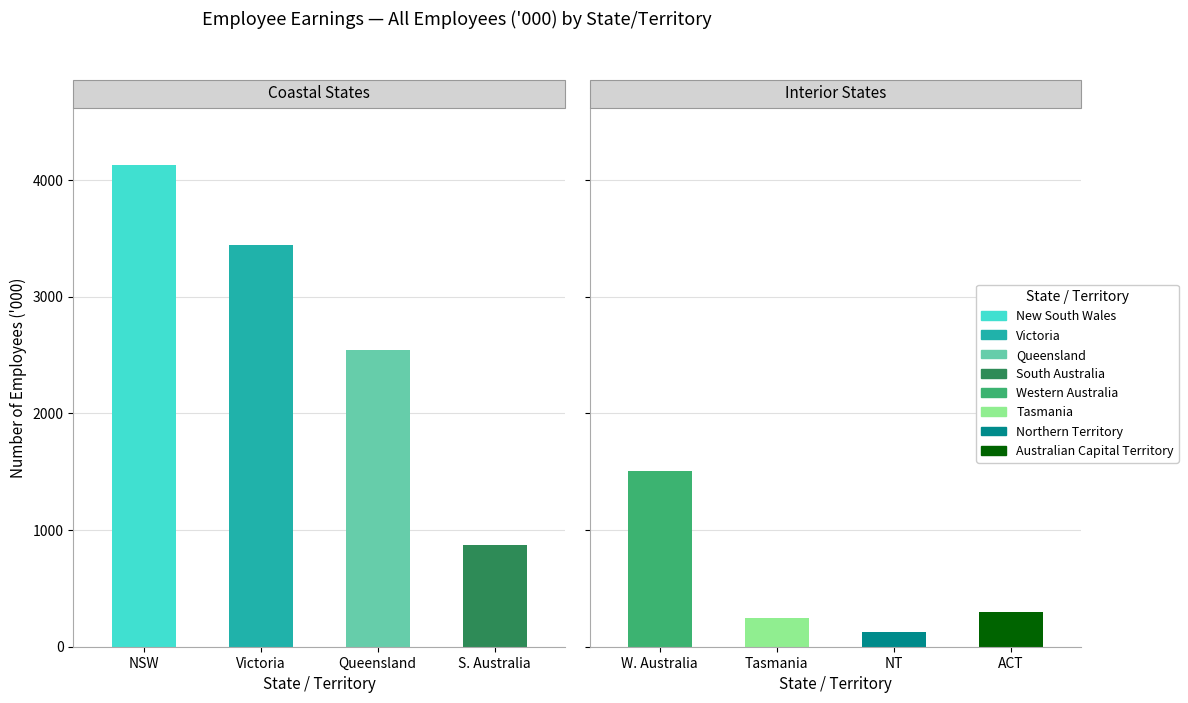

How many categories are shown in the chart?

8